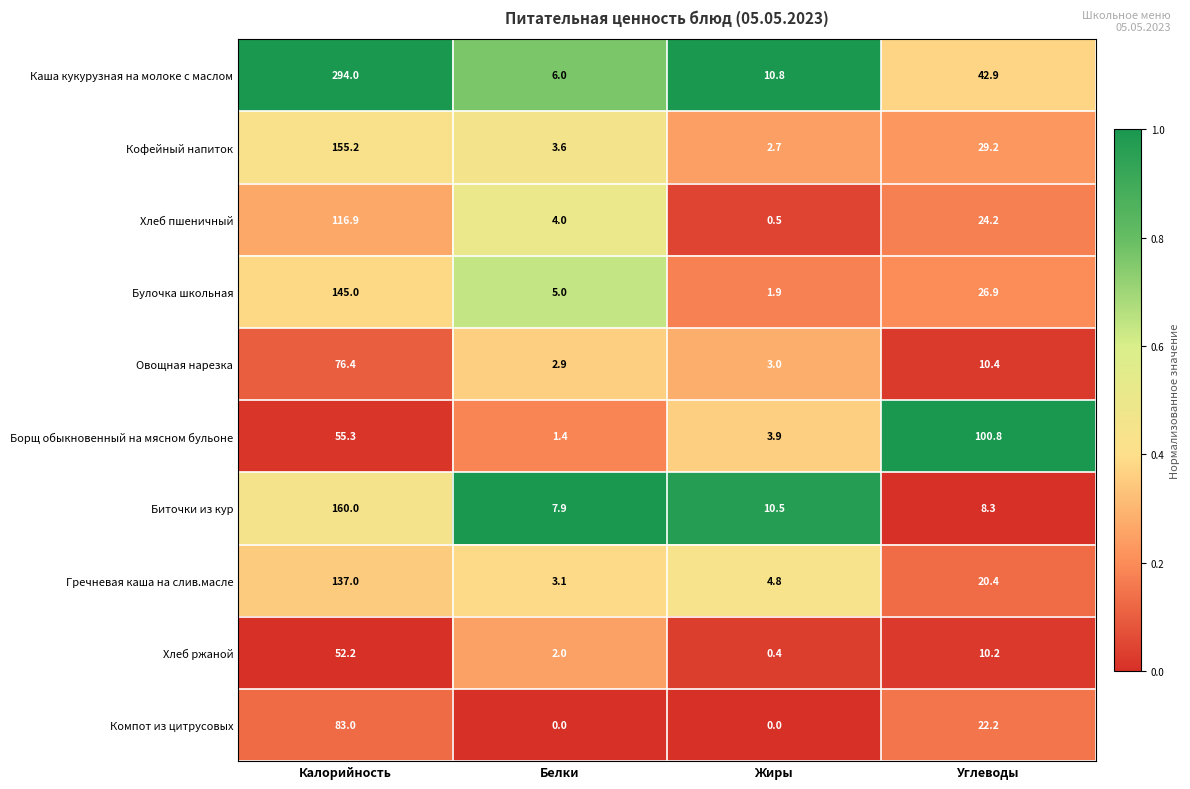

The value of Гречневая каша на слив.масле at Жиры is 1.9. True or false?

False